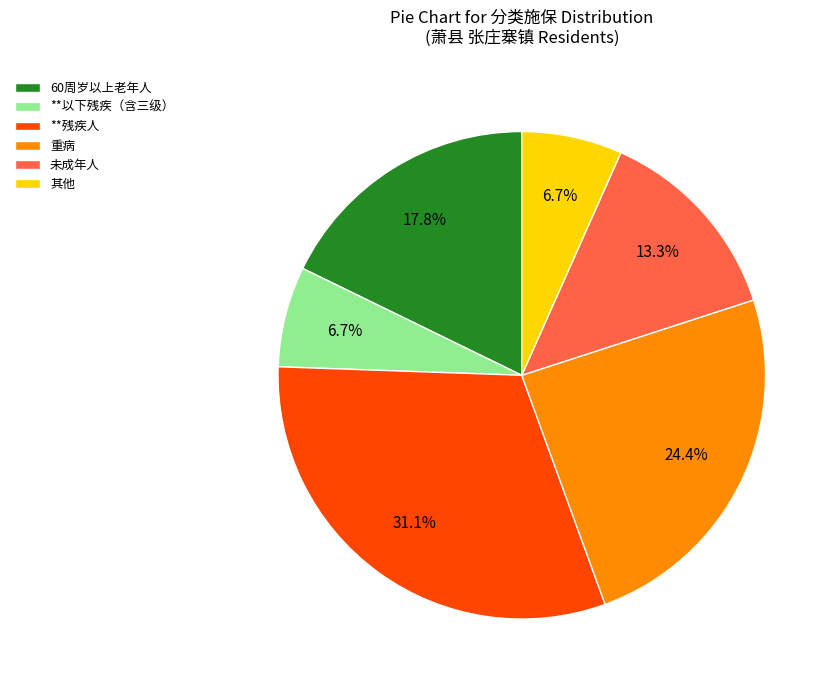

What is the ratio of the value at 60周岁以上老年人 to the value at 未成年人?

1.3